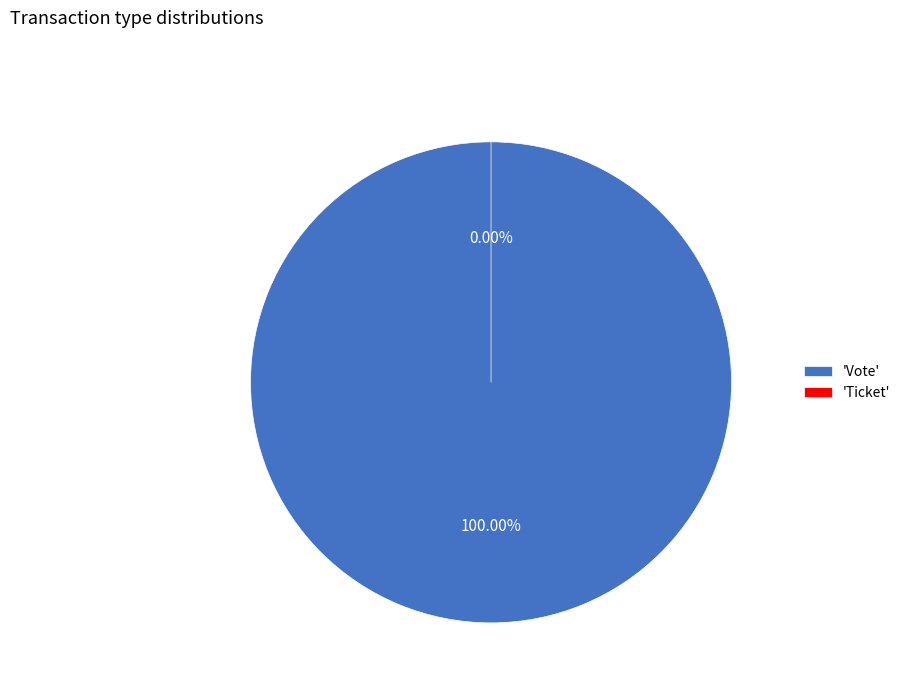

To the nearest percent, what is the difference between the Vote and Ticket slice percentages?

100%